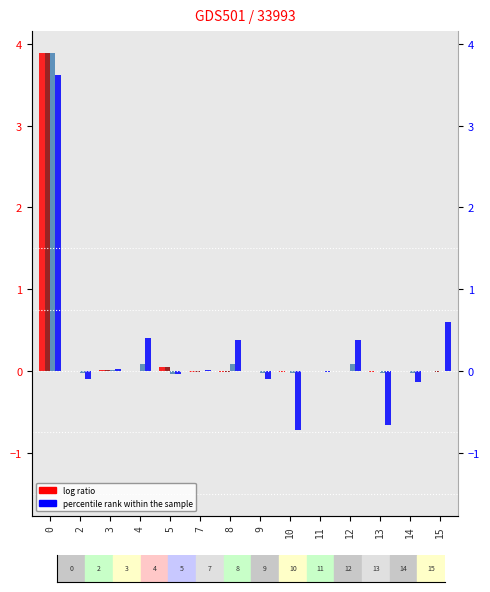

How many bars are there in total?

56